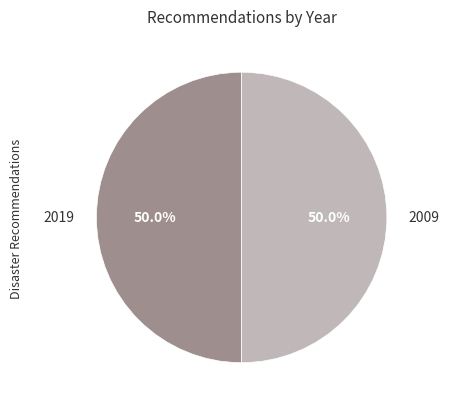

Count the number of slices in the pie.

2